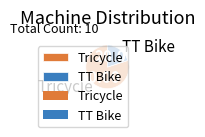

Between TT Bike and Tricycle, which is larger?

Tricycle